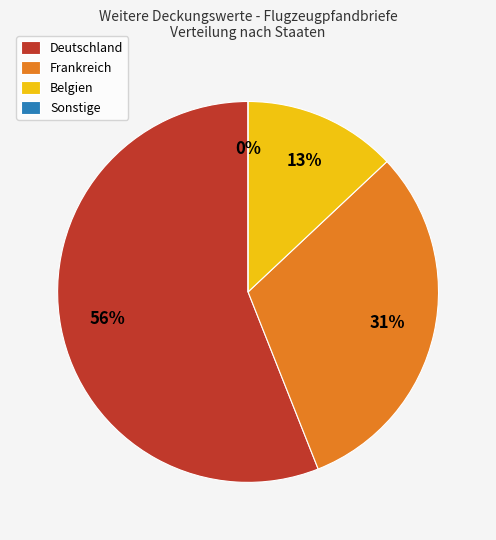

Which slice represents more than half of the pie?

Deutschland